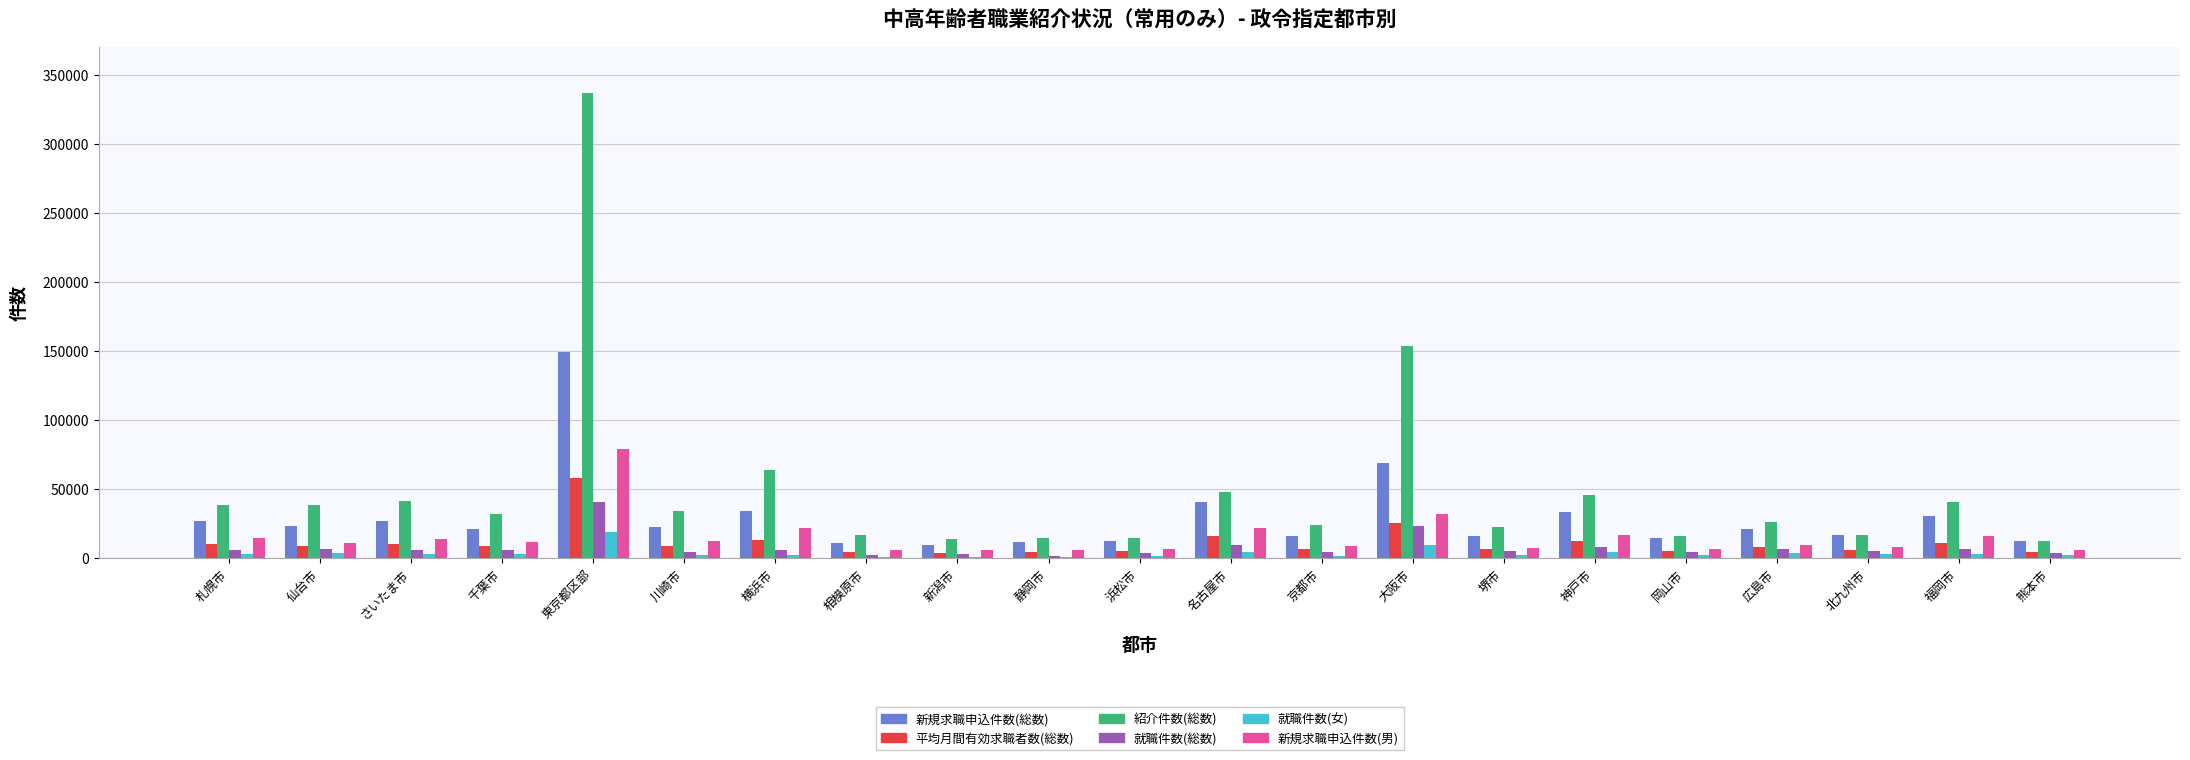

How many series are shown in this chart?

6